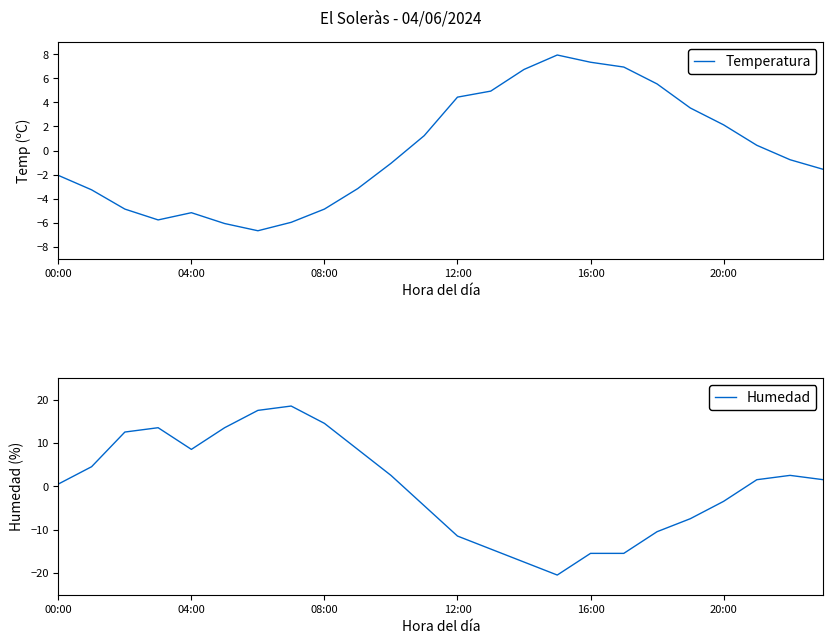

How many values in Humedad are below zero?

10